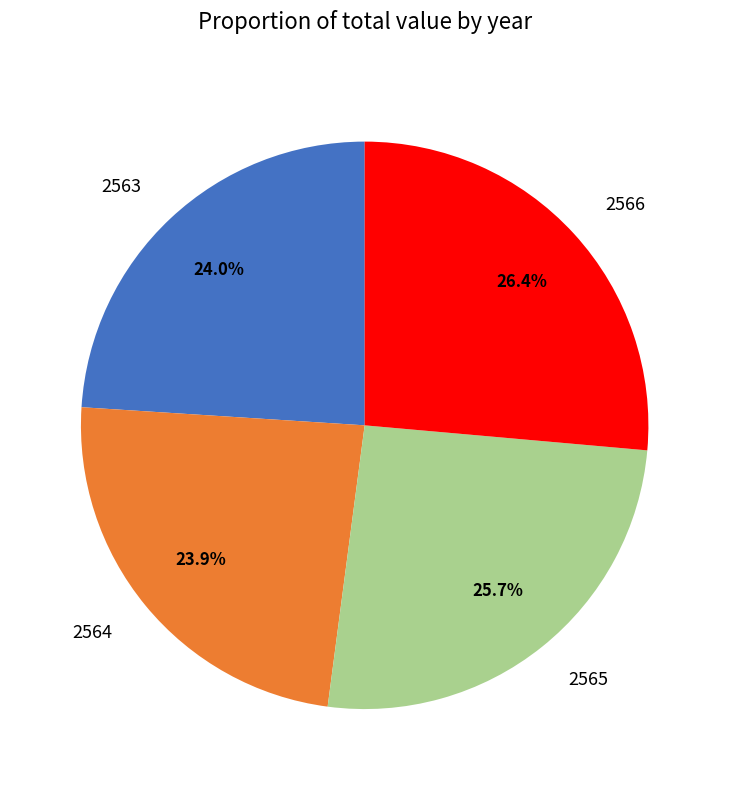

To the nearest percent, what portion does 2565 represent?

26%